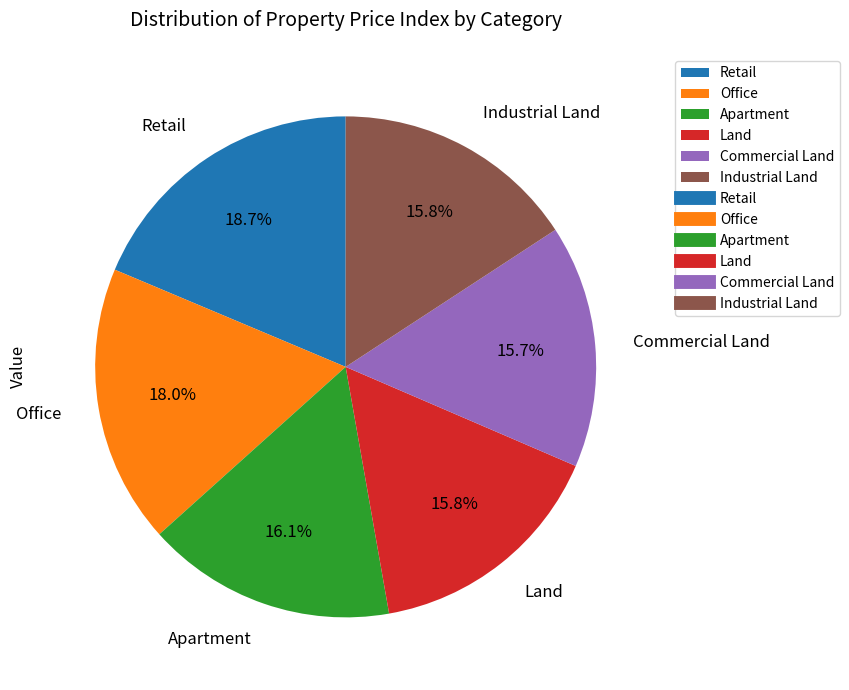

What percentage is the Industrial Land slice, to the nearest percent?

16%